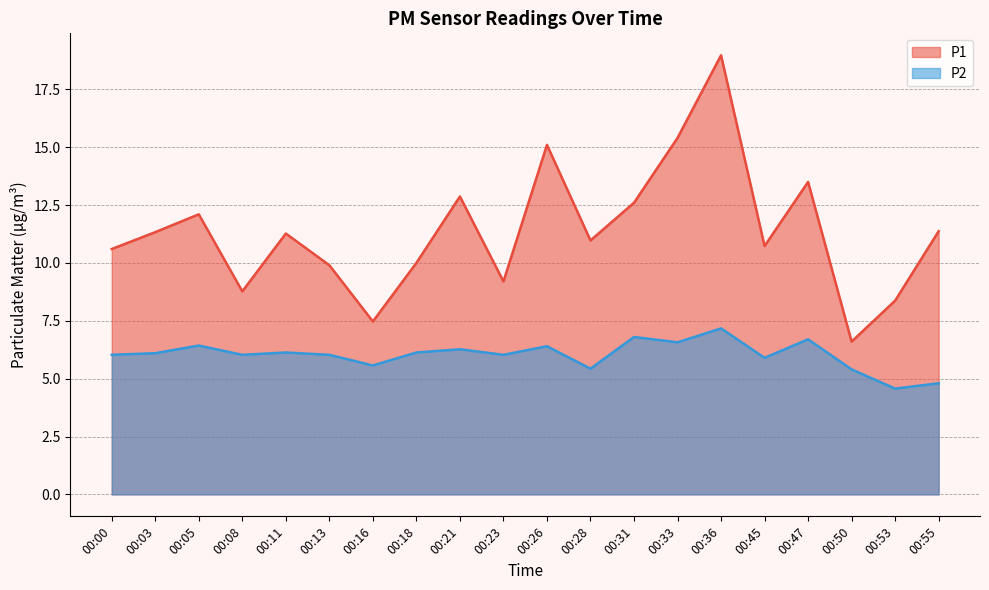

At which label does P1 reach its minimum?

00:50